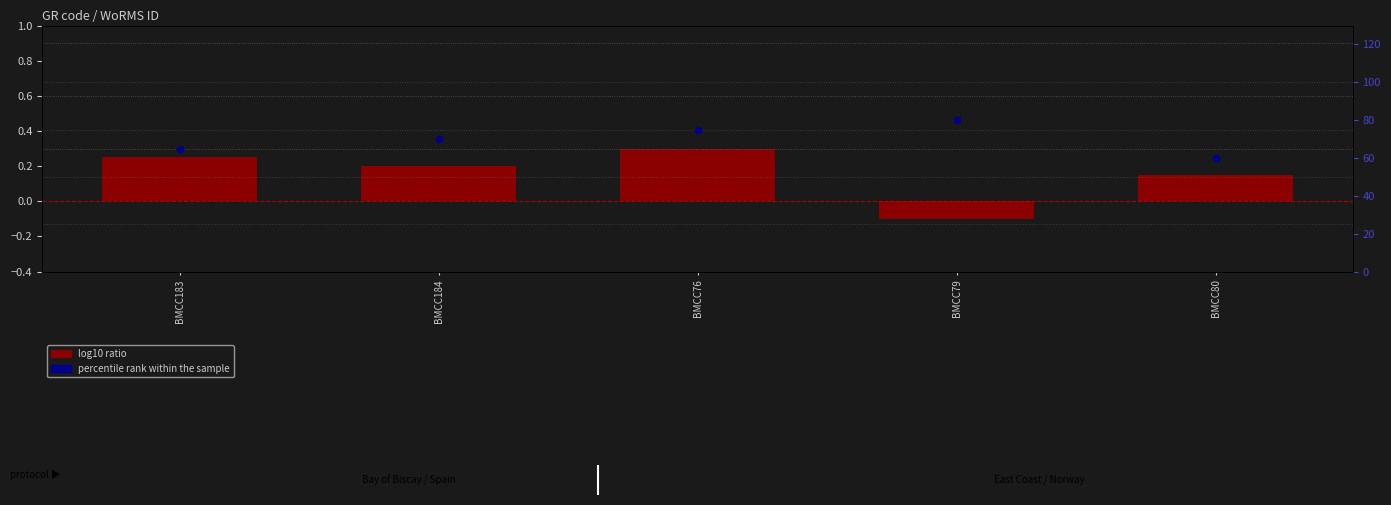

At how many categories does at least one series exceed 52?

5